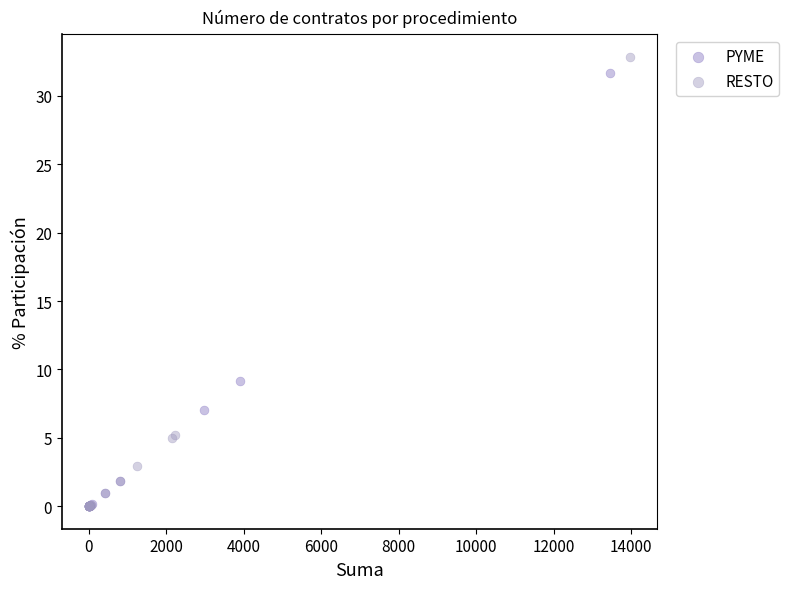

Which series has the largest Y range (max minus min)?

RESTO